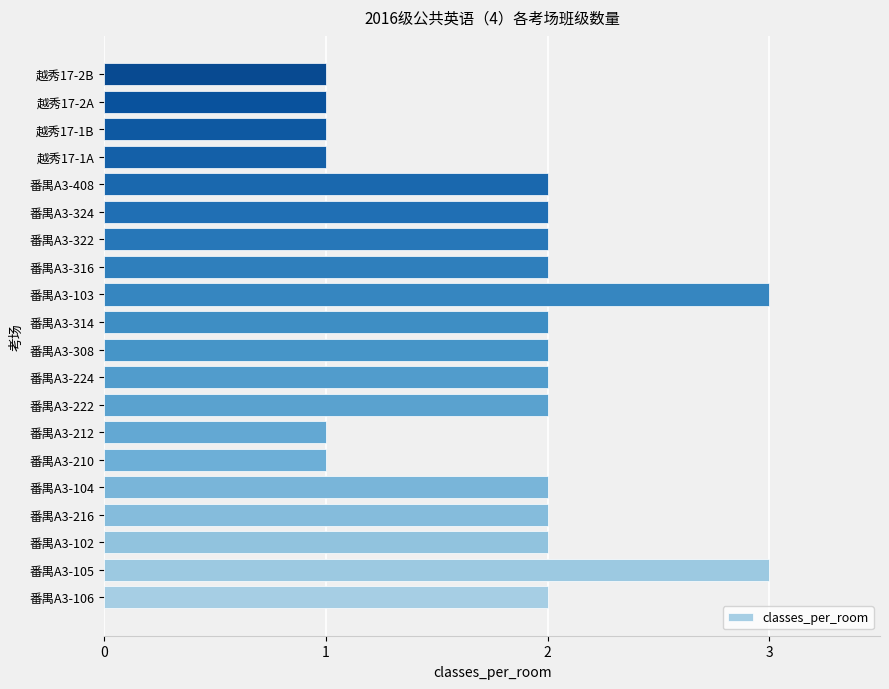

Between 番禺A3-103 and 番禺A3-224, which is larger?

番禺A3-103